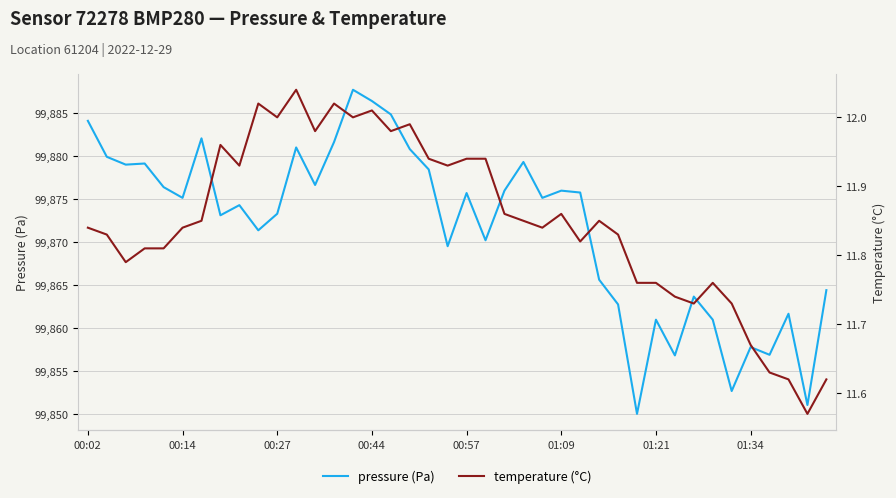

Reading right to left, extract all data points from this chart.

pressure: 99864.4	99851.0	99861.7	99856.9	99857.8	99852.7	99861.0	99863.7	99856.8	99861.0	99850.0	99862.8	99865.6	99875.8	99876.0	99875.2	99879.3	99876.0	99870.2	99875.7	99869.5	99878.5	99880.8	99884.9	99886.4	99887.8	99881.7	99876.7	99881.0	99873.3	99871.4	99874.3	99873.1	99882.1	99875.2	99876.4	99879.2	99879.0	99879.9	99884.1
temperature: 11.6	11.6	11.6	11.6	11.7	11.7	11.8	11.7	11.7	11.8	11.8	11.8	11.8	11.8	11.9	11.8	11.8	11.9	11.9	11.9	11.9	11.9	12.0	12.0	12.0	12.0	12.0	12.0	12.0	12.0	12.0	11.9	12.0	11.8	11.8	11.8	11.8	11.8	11.8	11.8